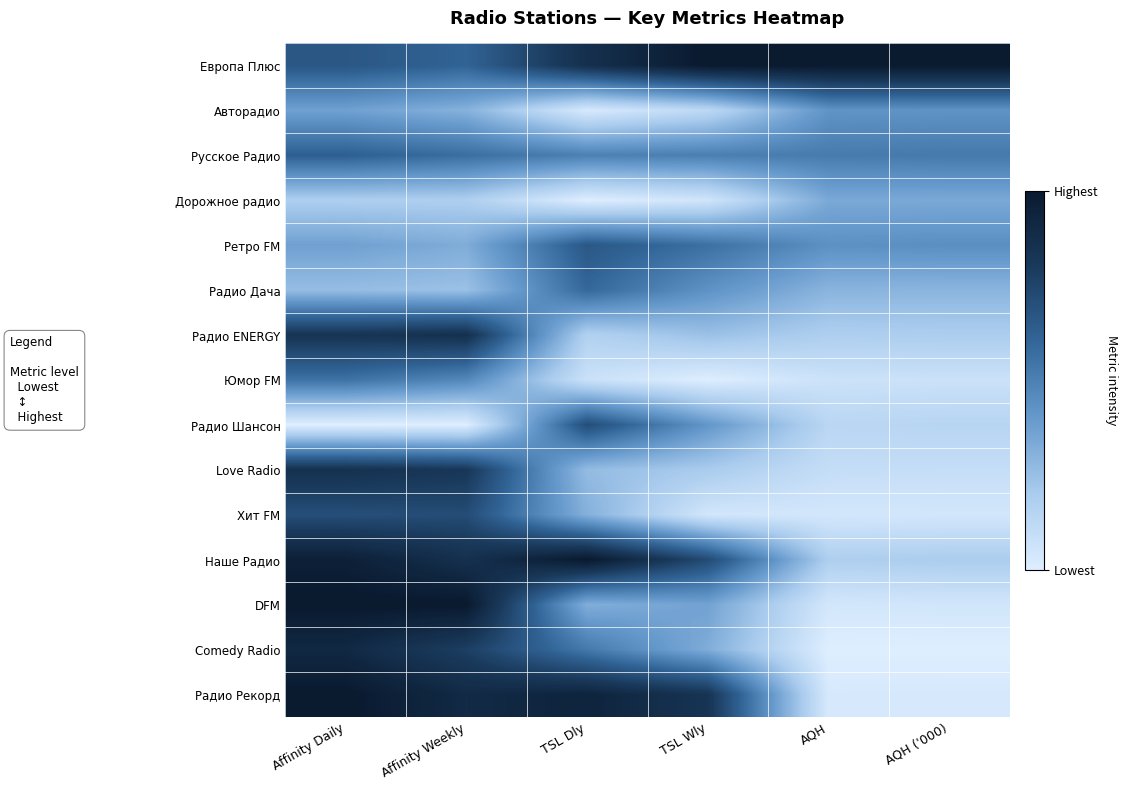

Reading left to right, list all the values displayed in this chart.

Европа Плюс: Affinity Daily=0.7	Affinity Weekly=0.6	TSL Dly=0.9	TSL Wly=1.0	AQH=1.0	AQH ('000)=1.0
Авторадио: Affinity Daily=0.4	Affinity Weekly=0.3	TSL Dly=0.0	TSL Wly=0.1	AQH=0.4	AQH ('000)=0.4
Русское Радио: Affinity Daily=0.6	Affinity Weekly=0.6	TSL Dly=0.5	TSL Wly=0.5	AQH=0.5	AQH ('000)=0.5
Дорожное радио: Affinity Daily=0.2	Affinity Weekly=0.2	TSL Dly=0.0	TSL Wly=0.1	AQH=0.3	AQH ('000)=0.3
Ретро FM: Affinity Daily=0.4	Affinity Weekly=0.3	TSL Dly=0.7	TSL Wly=0.6	AQH=0.4	AQH ('000)=0.4
Радио Дача: Affinity Daily=0.3	Affinity Weekly=0.2	TSL Dly=0.6	TSL Wly=0.4	AQH=0.3	AQH ('000)=0.3
Радио ENERGY: Affinity Daily=0.8	Affinity Weekly=0.9	TSL Dly=0.2	TSL Wly=0.2	AQH=0.2	AQH ('000)=0.2
Юмор FM: Affinity Daily=0.6	Affinity Weekly=0.5	TSL Dly=0.1	TSL Wly=0.0	AQH=0.1	AQH ('000)=0.1
Радио Шансон: Affinity Daily=0.0	Affinity Weekly=0.0	TSL Dly=0.7	TSL Wly=0.4	AQH=0.1	AQH ('000)=0.2
Love Radio: Affinity Daily=0.9	Affinity Weekly=0.8	TSL Dly=0.3	TSL Wly=0.2	AQH=0.1	AQH ('000)=0.1
Хит FM: Affinity Daily=0.7	Affinity Weekly=0.7	TSL Dly=0.3	TSL Wly=0.0	AQH=0.0	AQH ('000)=0.0
Наше Радио: Affinity Daily=1.0	Affinity Weekly=0.9	TSL Dly=1.0	TSL Wly=0.7	AQH=0.2	AQH ('000)=0.2
DFM: Affinity Daily=1.0	Affinity Weekly=1.0	TSL Dly=0.3	TSL Wly=0.4	AQH=0.0	AQH ('000)=0.0
Comedy Radio: Affinity Daily=0.9	Affinity Weekly=0.8	TSL Dly=0.5	TSL Wly=0.3	AQH=0.0	AQH ('000)=0.0
Радио Рекорд: Affinity Daily=1.0	Affinity Weekly=0.9	TSL Dly=0.9	TSL Wly=0.8	AQH=0.0	AQH ('000)=0.0